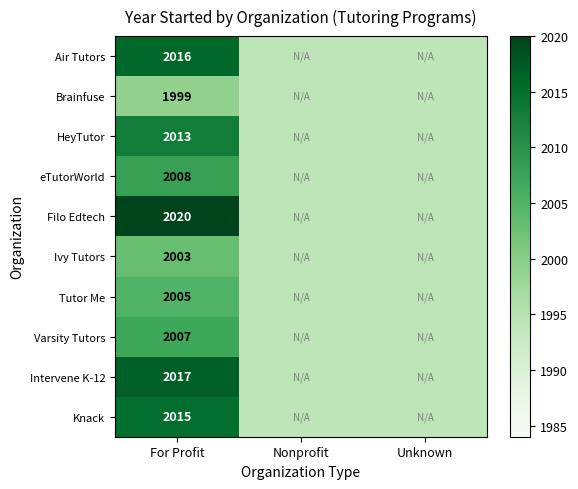

True or false: Ivy Tutors has a value of 1208 at For Profit.

False